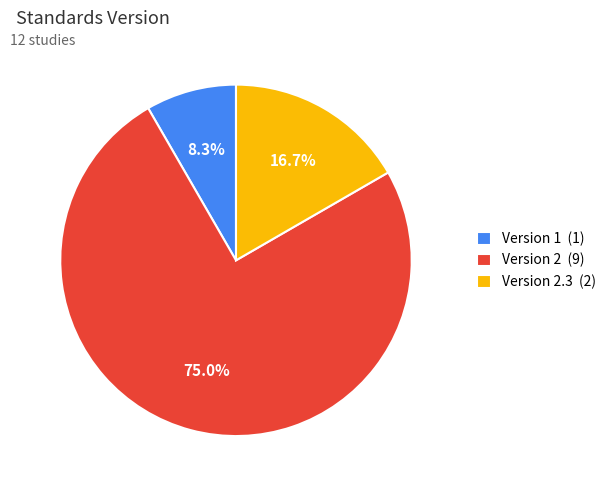

How many segments does this pie chart have?

3